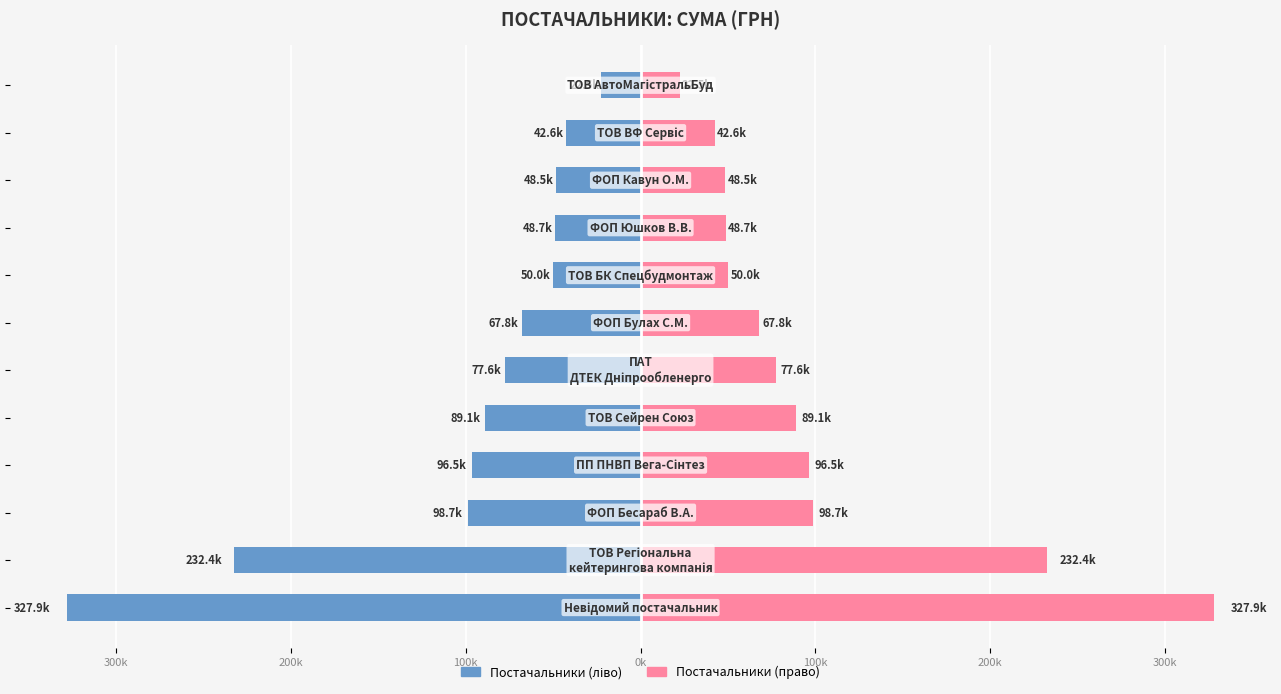

What is the difference between the maximum and minimum values in the Сума (право) series?

305355.7